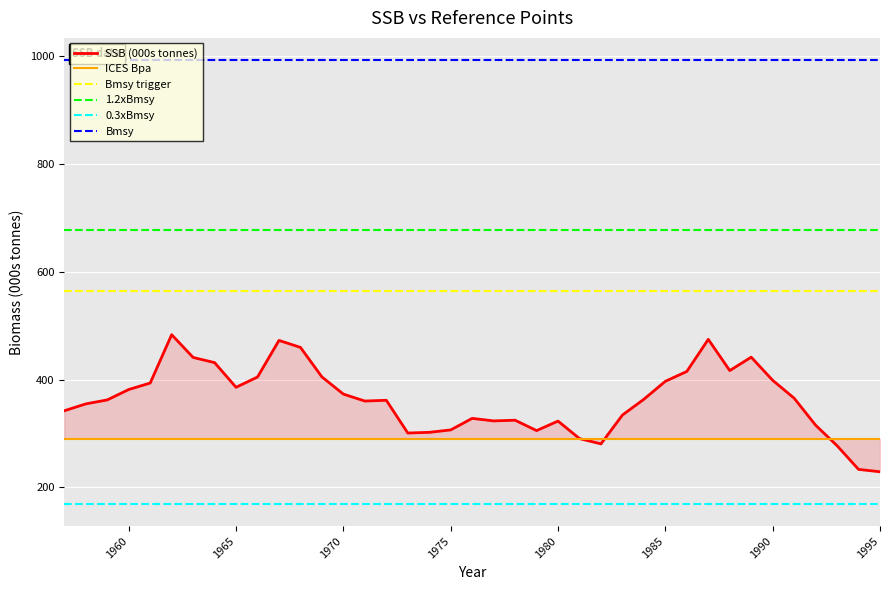

What is the highest value of the Bmsy trigger series?

564.6